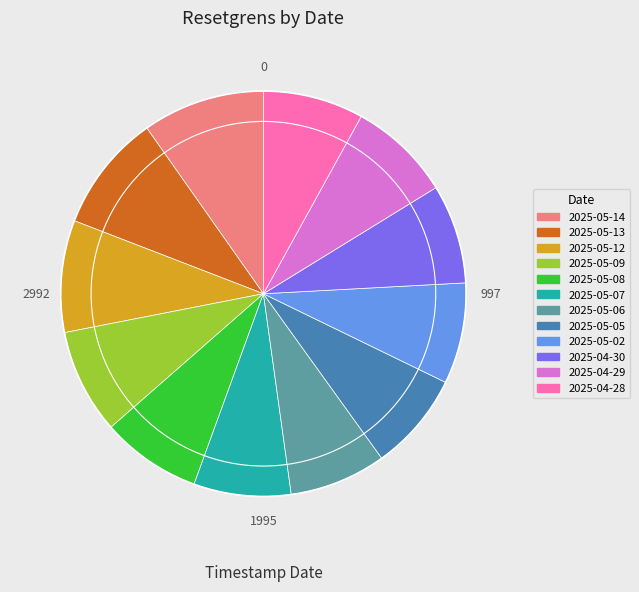

Is it true that 2025-05-08 is 18% of the pie?

False